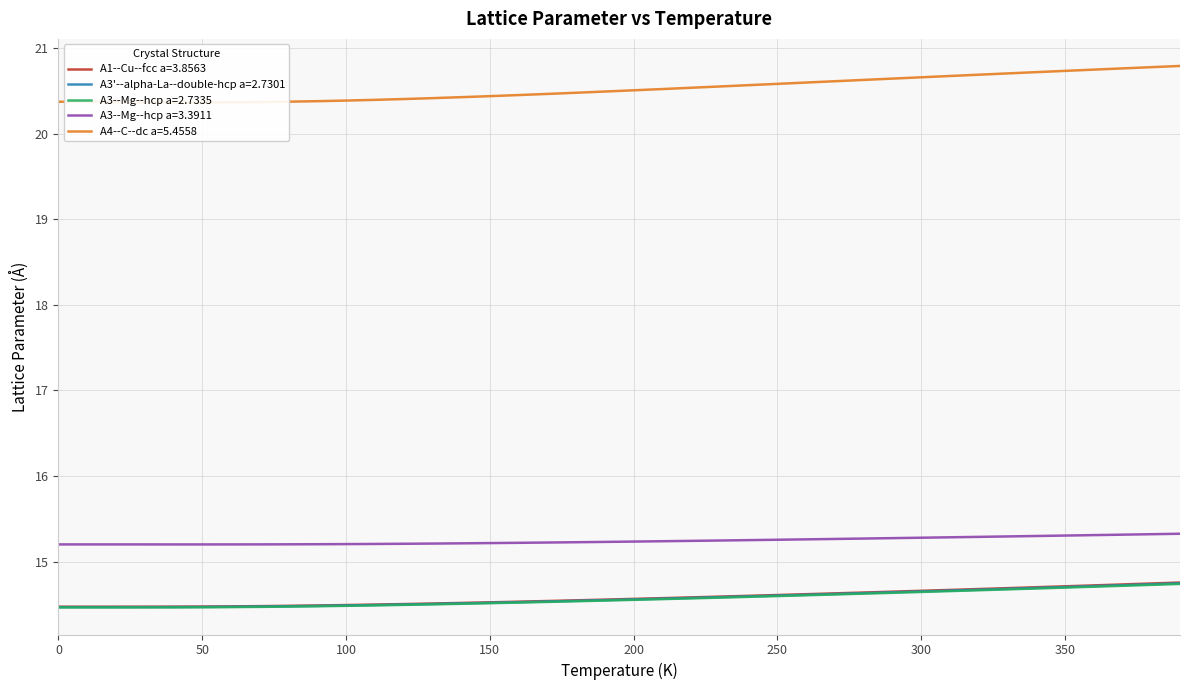

Is the value of A3--Mg--hcp a=3.3911 at 290.0 greater than the value of A1--Cu--fcc a=3.8563 at 140.0?

Yes